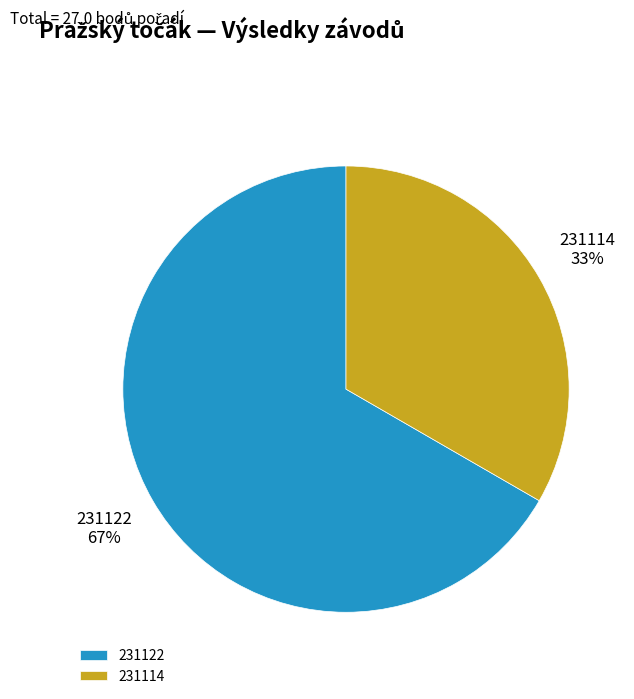

How many slices are in this pie chart?

2